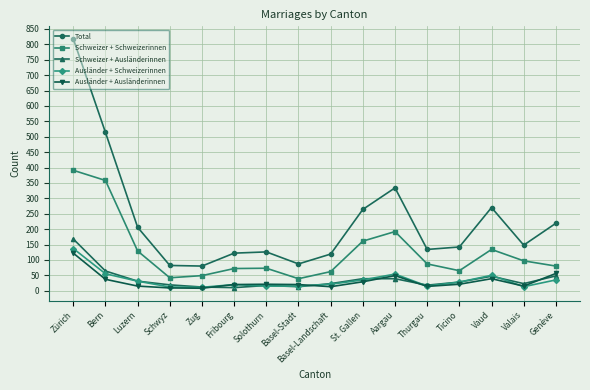

True or false: Schweizer + Ausländerinnen and Schweizer + Schweizerinnen intersect in this chart.

False